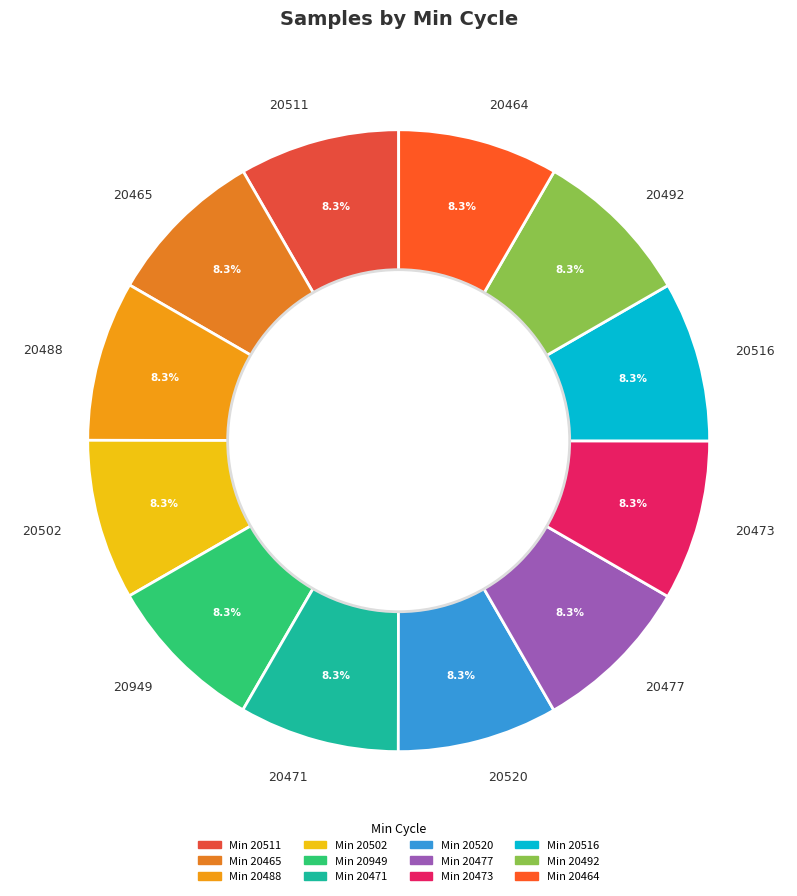

What is the ratio of the value at 20473 to the value at 20520?

1.0